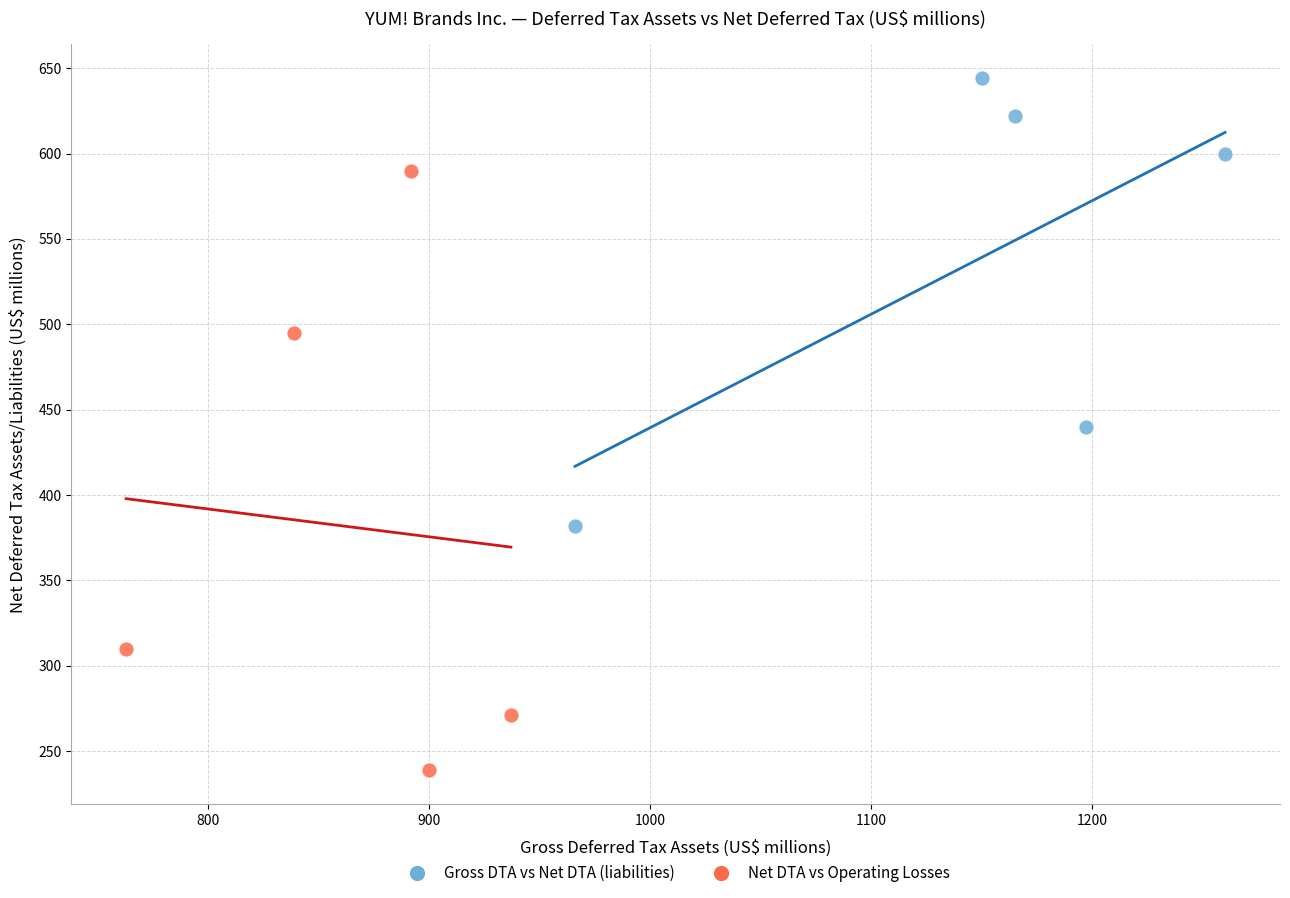

Which series has the largest Y range (max minus min)?

Net DTA vs Operating Losses